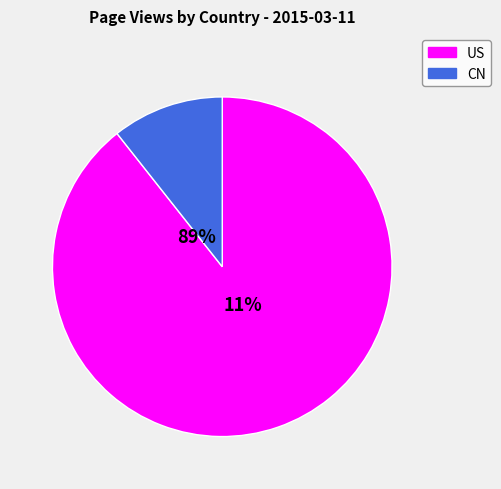

To the nearest percent, what is the combined percentage of CN and US?

100%